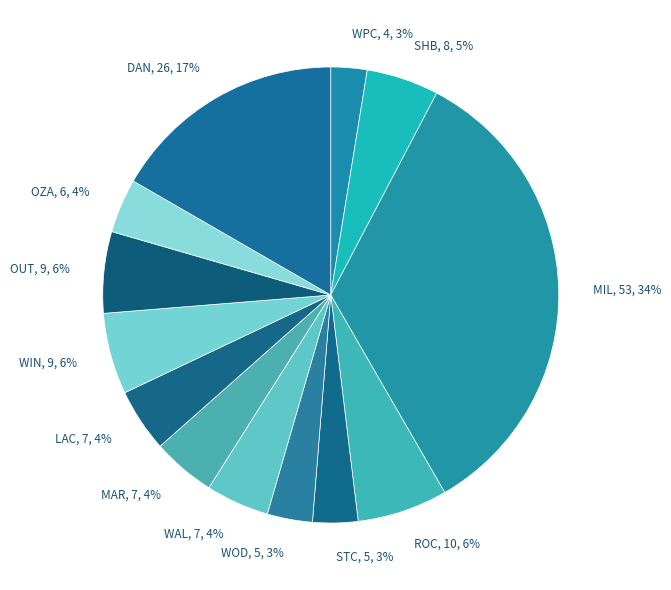

What percentage is the OUT, 9, 6% slice, to the nearest percent?

6%